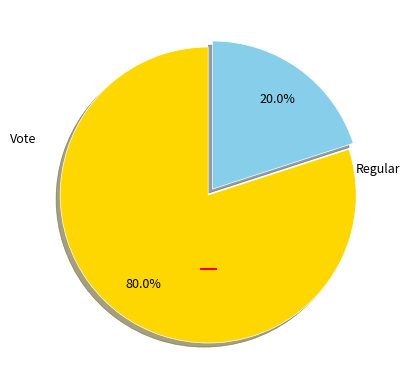

Is there a majority slice in this chart?

Yes